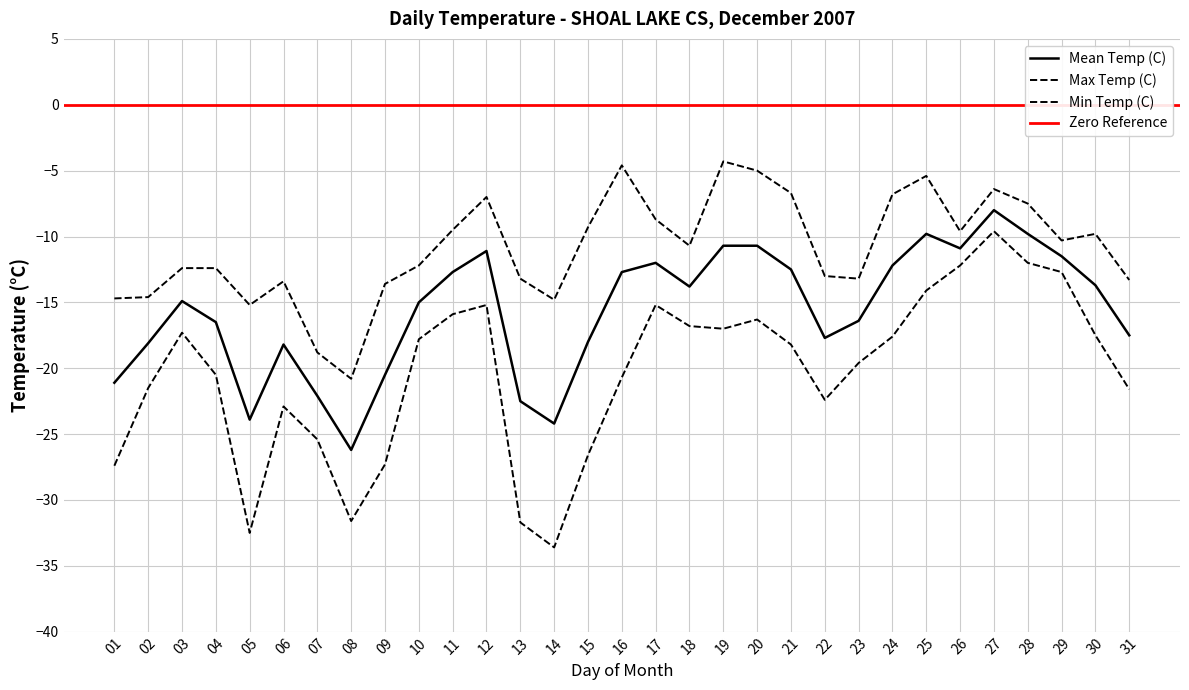

Reading right to left, transcribe all the data shown in this chart.

Max Temp (C): -13.3	-9.8	-10.3	-7.5	-6.4	-9.6	-5.4	-6.8	-13.2	-13.0	-6.7	-5.0	-4.3	-10.7	-8.7	-4.6	-9.3	-14.8	-13.2	-7.0	-9.5	-12.2	-13.6	-20.8	-18.8	-13.4	-15.2	-12.4	-12.4	-14.6	-14.7
Min Temp (C): -21.6	-17.5	-12.7	-12.0	-9.6	-12.2	-14.1	-17.6	-19.6	-22.4	-18.2	-16.3	-17.0	-16.8	-15.2	-20.7	-26.6	-33.6	-31.7	-15.2	-15.9	-17.8	-27.3	-31.6	-25.4	-22.9	-32.5	-20.5	-17.3	-21.5	-27.4
Mean Temp (C): -17.5	-13.7	-11.5	-9.8	-8.0	-10.9	-9.8	-12.2	-16.4	-17.7	-12.5	-10.7	-10.7	-13.8	-12.0	-12.7	-18.0	-24.2	-22.5	-11.1	-12.7	-15.0	-20.5	-26.2	-22.1	-18.2	-23.9	-16.5	-14.9	-18.1	-21.1